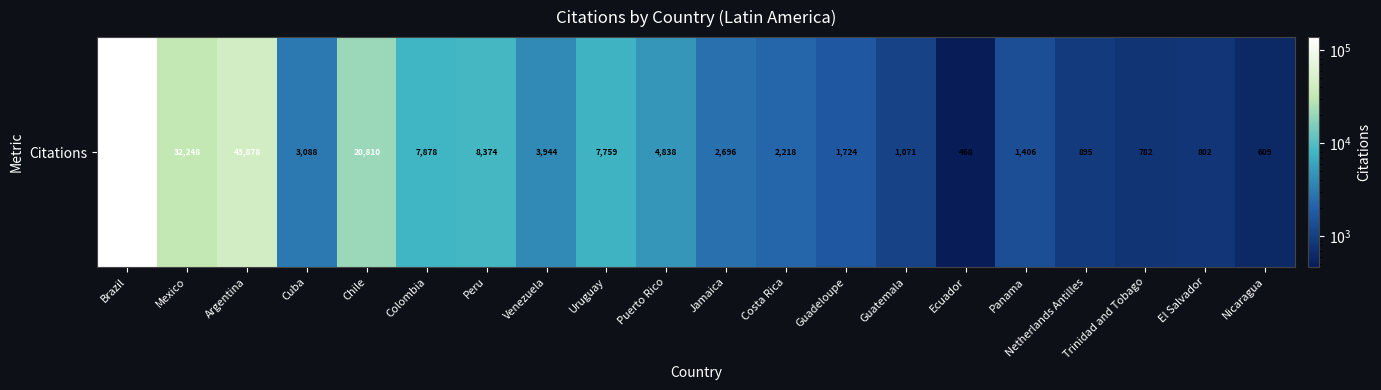

Reading left to right, transcribe all the data shown in this chart.

137545	32248	43878	3088	20810	7878	8374	3944	7759	4838	2696	2218	1724	1071	468	1406	895	782	802	609